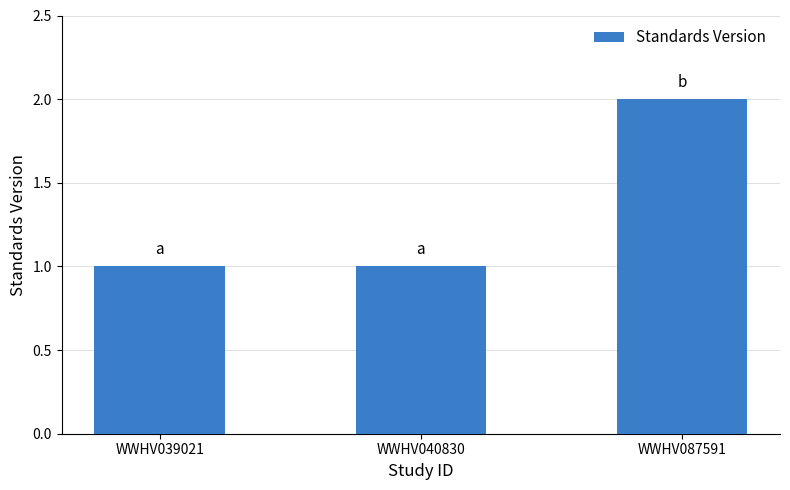

The value at WWHV087591 is 2. True or false?

True